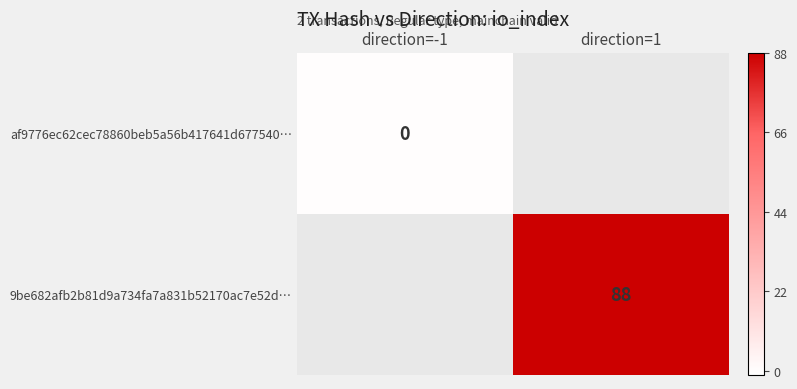

What is the greatest value displayed?

88.0